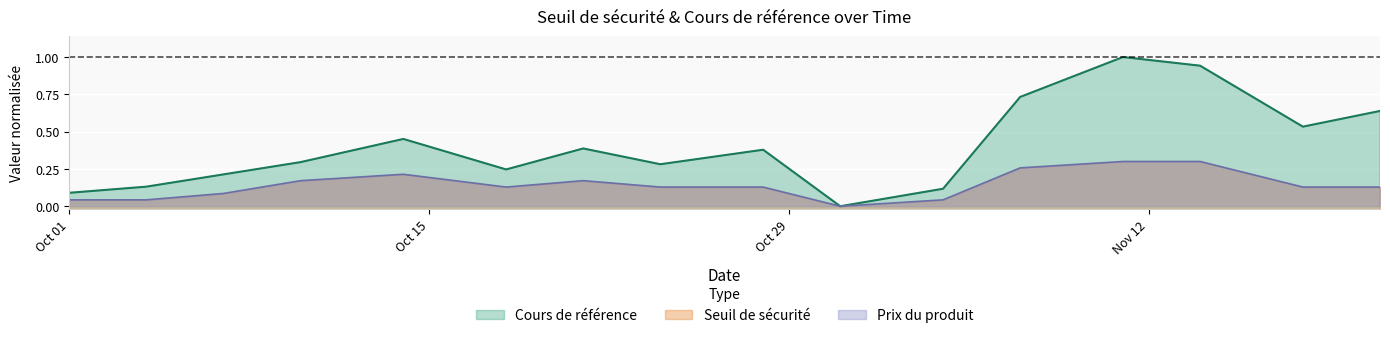

Between 2024-11-11 and 2024-11-18, which is larger?

2024-11-11